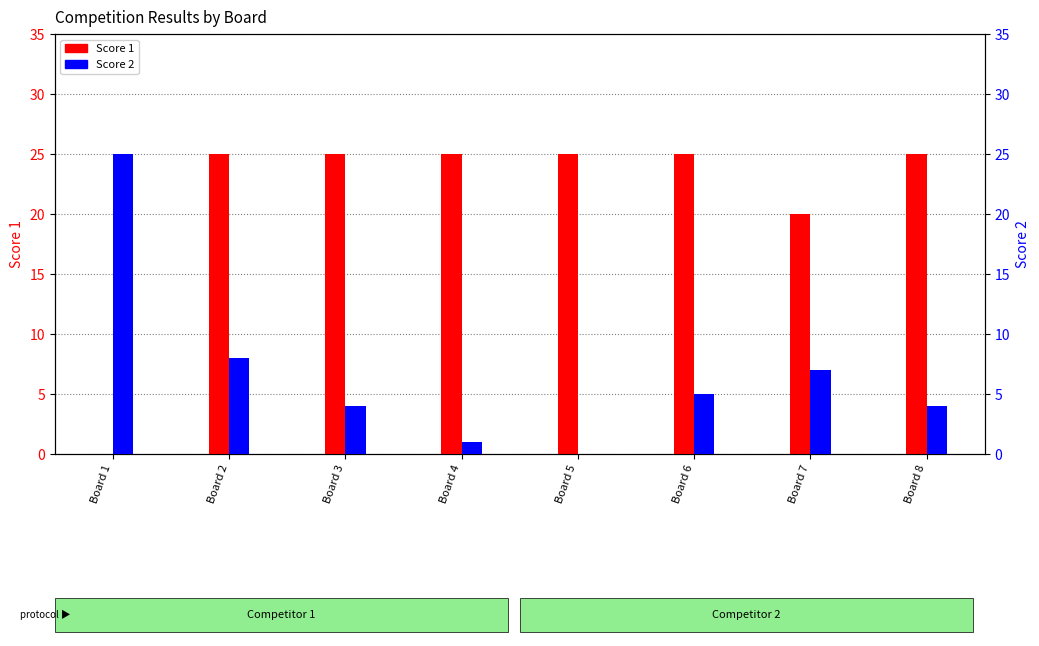

At which category does the chart reach its peak across all series?

Board 2